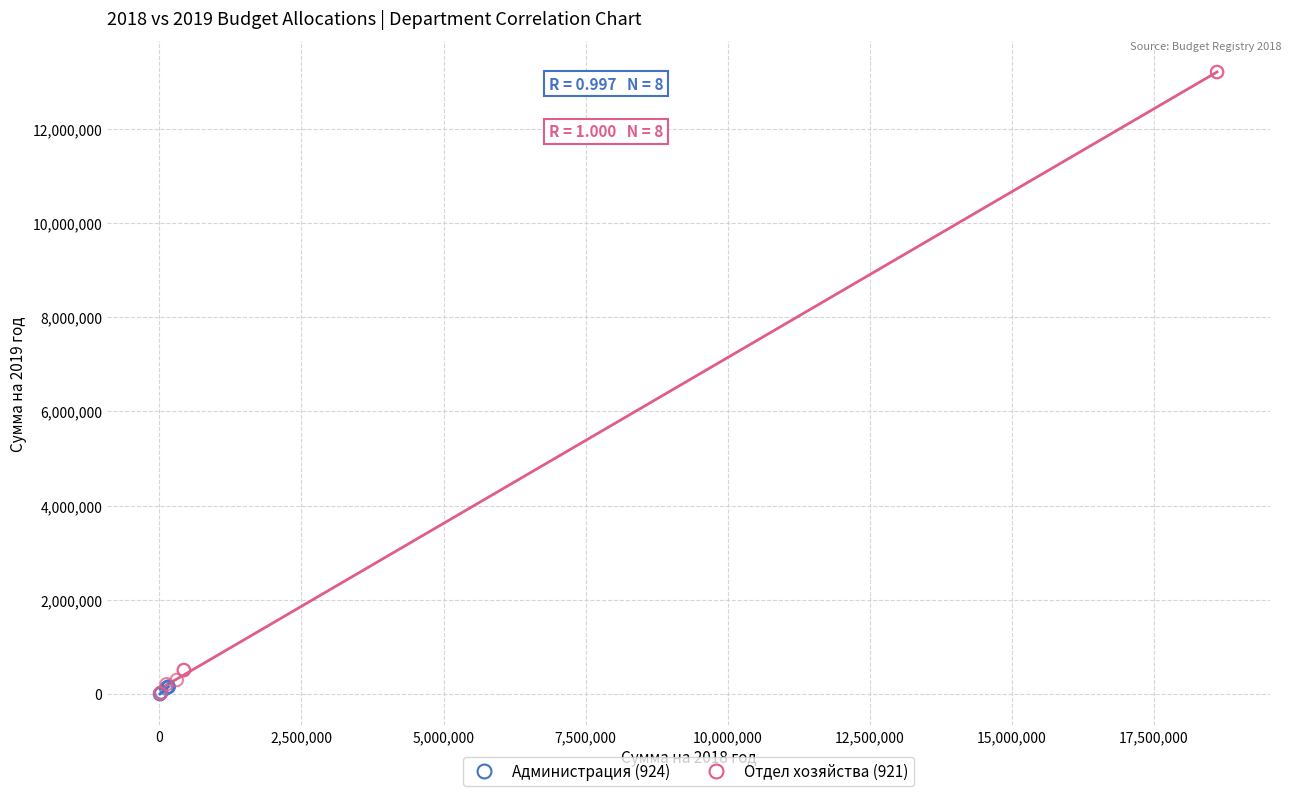

Which series has the widest spread of Y values?

Отдел хозяйства (921)